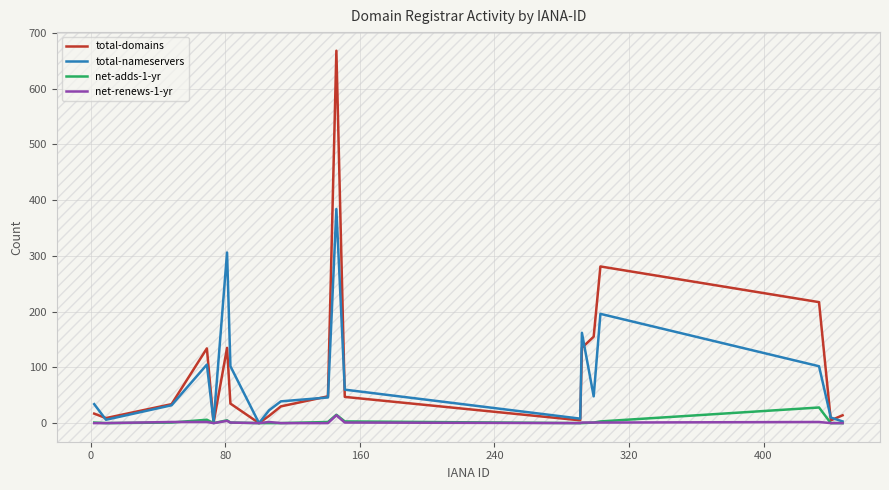

Which series has the largest range (max minus min)?

total-domains